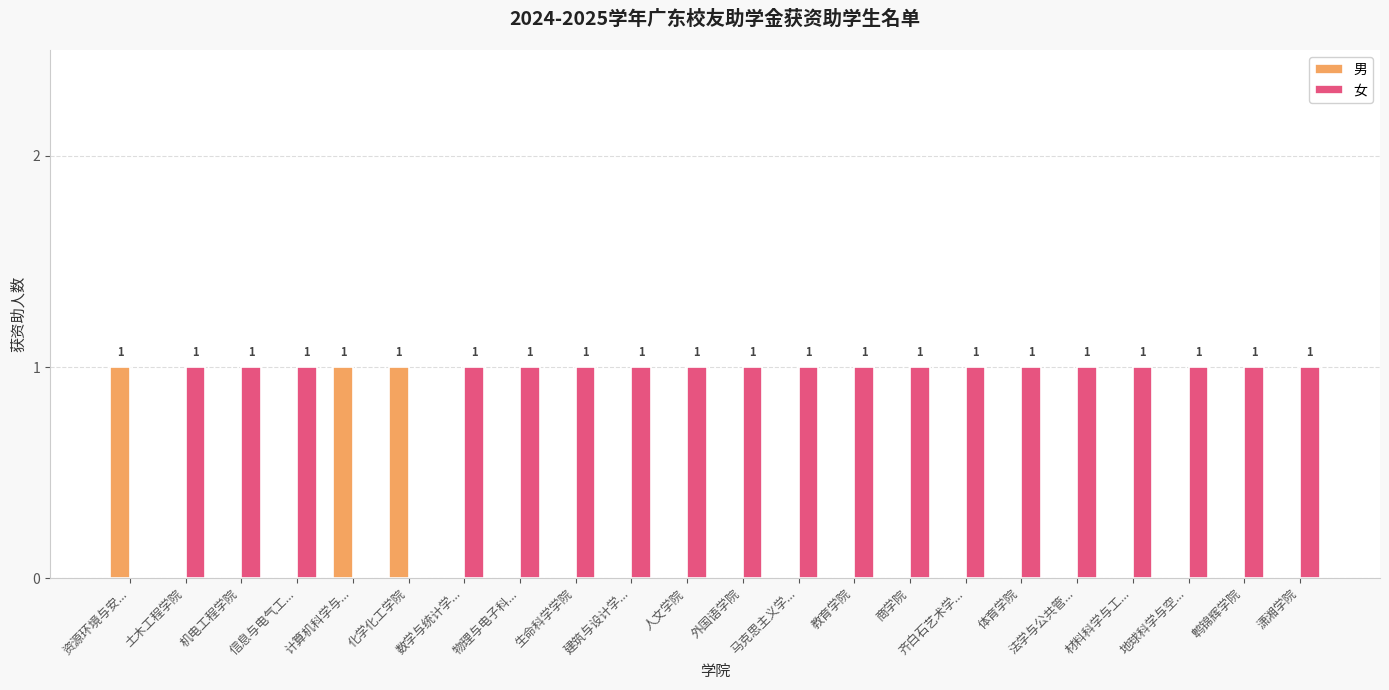

True or false: 女 has a value of 0 at 外国语学院.

False